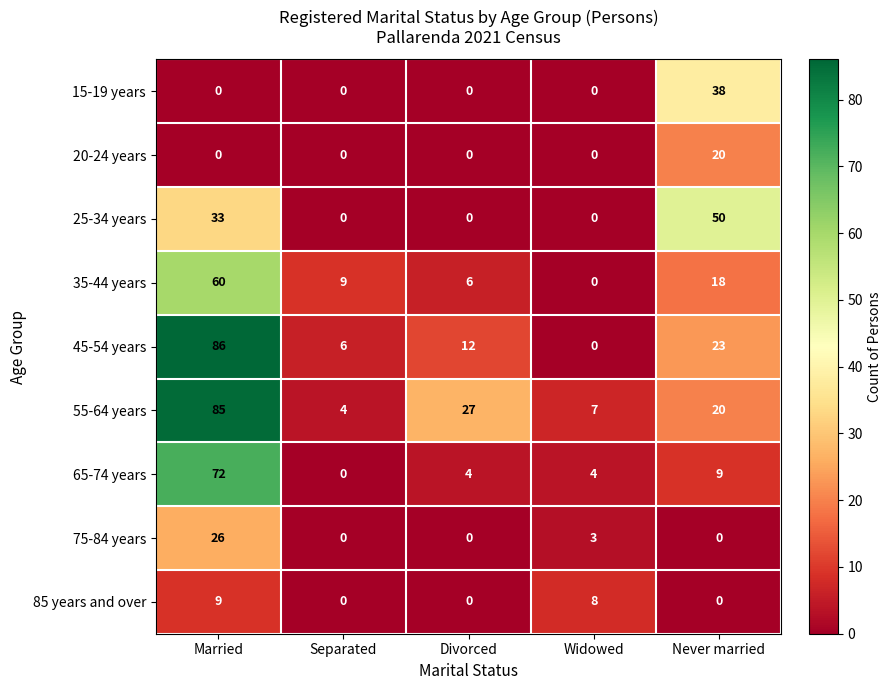

What is the sum of the 35-44 years values at Separated and Widowed?

9